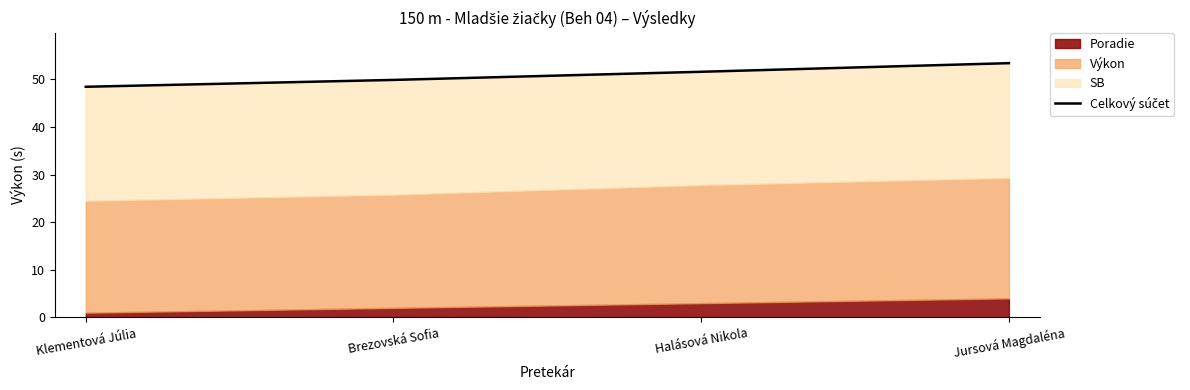

List the labels in order of value, largest first.

Jursová Magdaléna, Halásová Nikola, Brezovská Sofia, Klementová Júlia